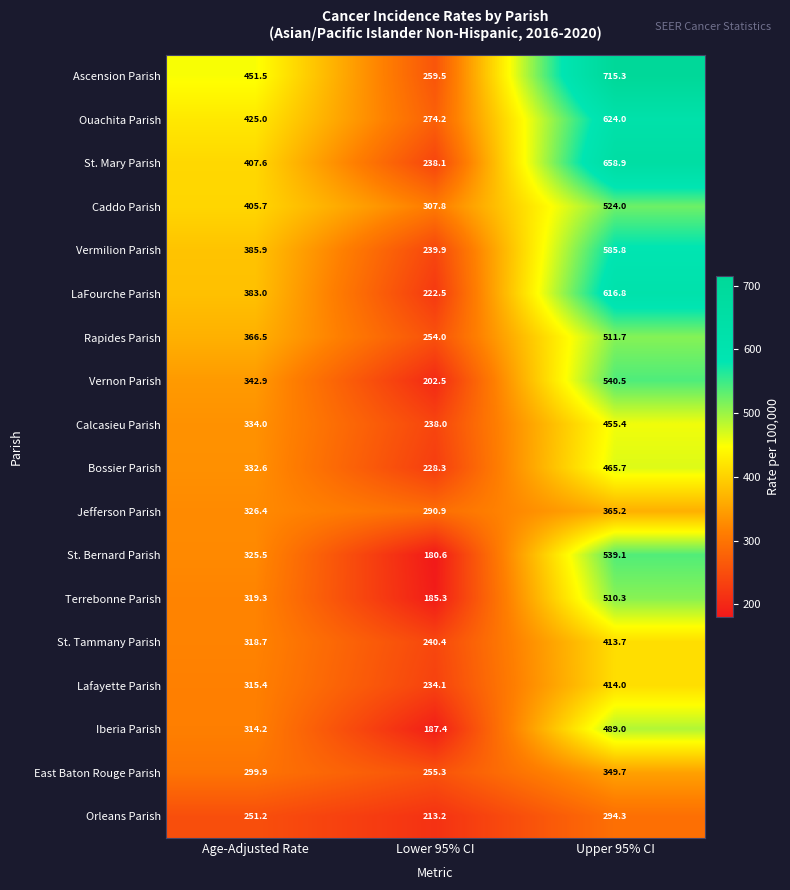

What is the spread (max minus min) of values at Upper 95% CI?

421.0